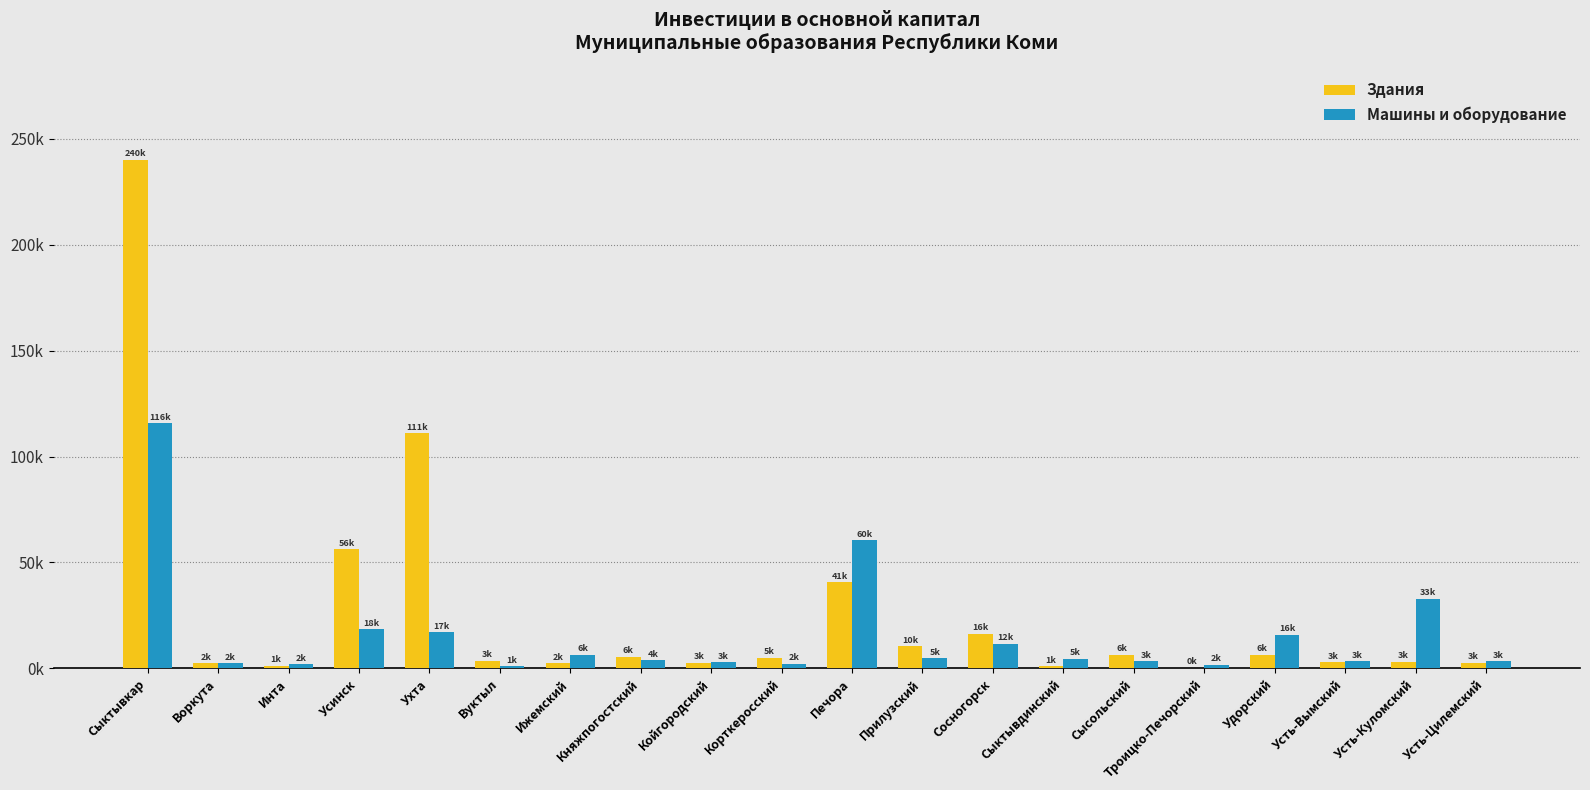

What is the sum of the Машины и оборудование values at Сыктывкар and Ижемский?

122117